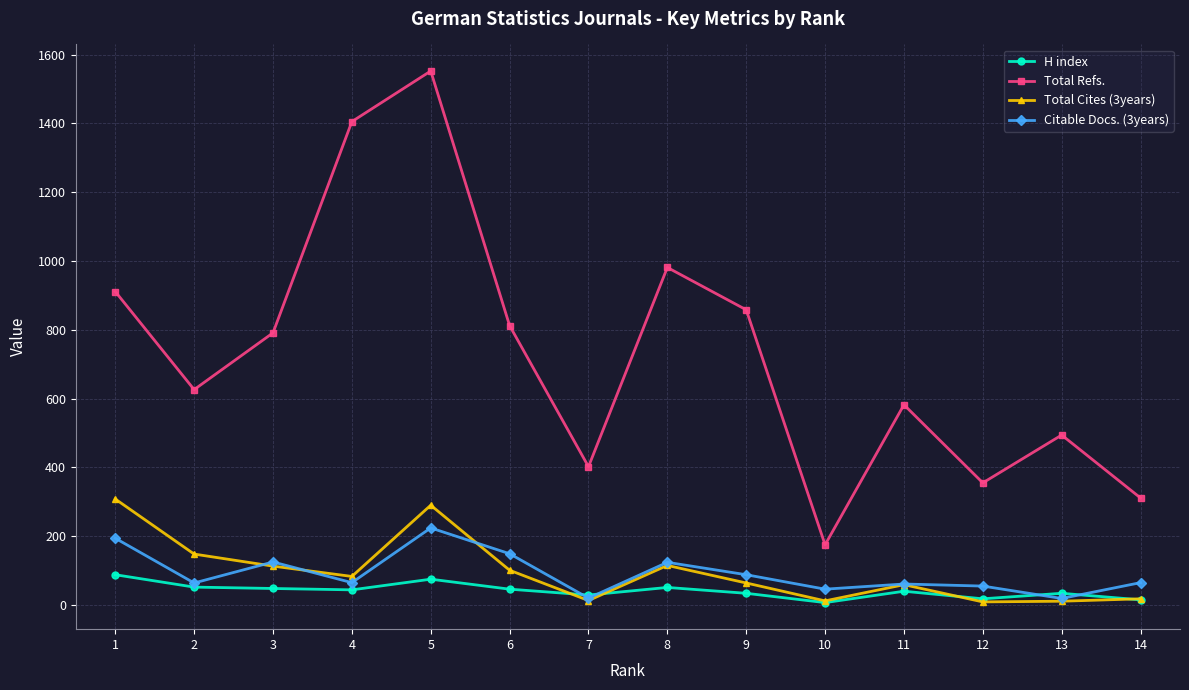

How many lines are shown in the chart?

4